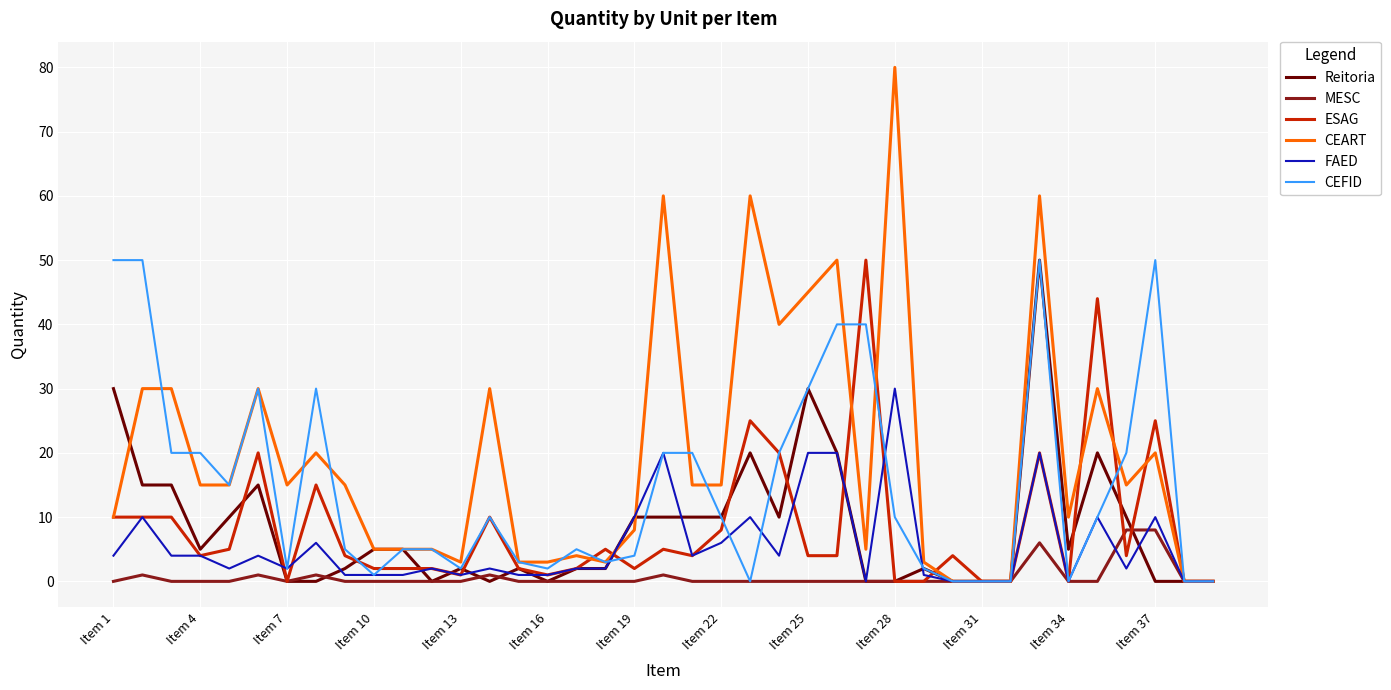

Reading left to right, what are all the values shown in this chart?

Reitoria: 30	15	15	5	10	15	0	0	2	5	5	0	2	0	2	0	2	2	10	10	10	10	20	10	30	20	0	0	2	0	0	0	50	5	20	10	0	0	0
MESC: 0	1	0	0	0	1	0	1	0	0	0	0	0	1	0	0	0	0	0	1	0	0	0	0	0	0	0	0	0	0	0	0	6	0	0	8	8	0	0
ESAG: 10	10	10	4	5	20	0	15	4	2	2	2	1	10	2	1	2	5	2	5	4	8	25	20	4	4	50	0	0	4	0	0	20	0	44	4	25	0	0
CEART: 10	30	30	15	15	30	15	20	15	5	5	5	3	30	3	3	4	3	8	60	15	15	60	40	45	50	5	80	3	0	0	0	60	10	30	15	20	0	0
FAED: 4	10	4	4	2	4	2	6	1	1	1	2	1	2	1	1	2	2	10	20	4	6	10	4	20	20	0	30	1	0	0	0	20	0	10	2	10	0	0
CEFID: 50	50	20	20	15	30	2	30	5	1	5	5	2	10	3	2	5	3	4	20	20	10	0	20	30	40	40	10	2	0	0	0	50	0	10	20	50	0	0